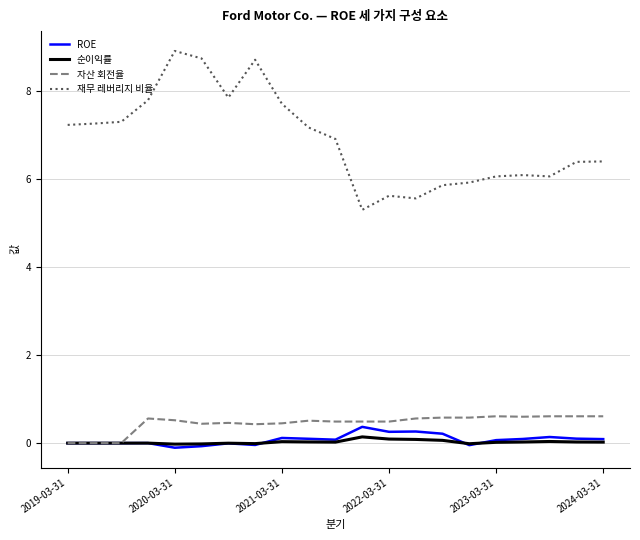

True or false: 재무 레버리지 비율 and ROE intersect in this chart.

False